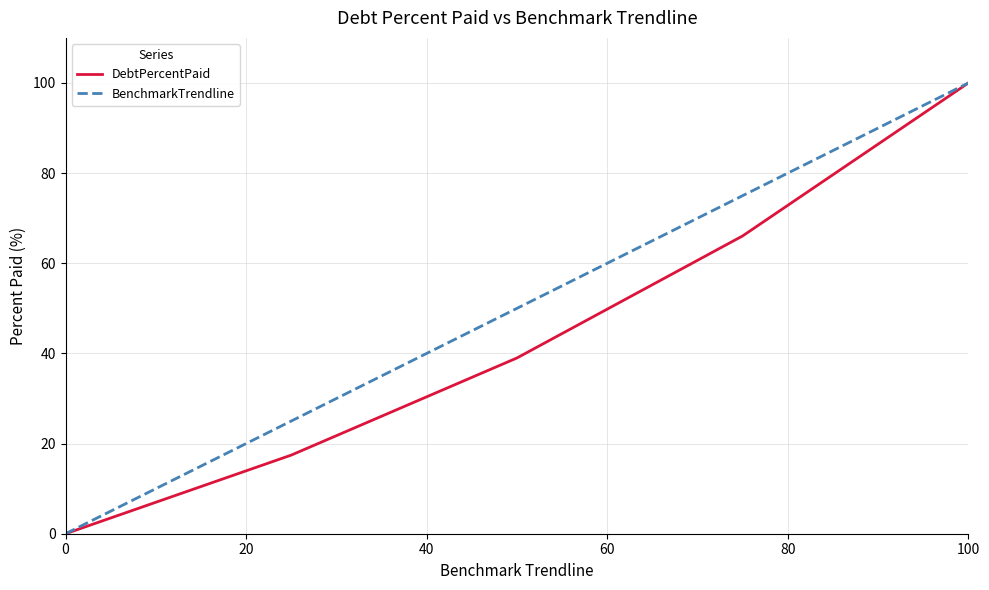

Rank the series by their average value, from lowest to highest.

DebtPercentPaid, BenchmarkTrendline